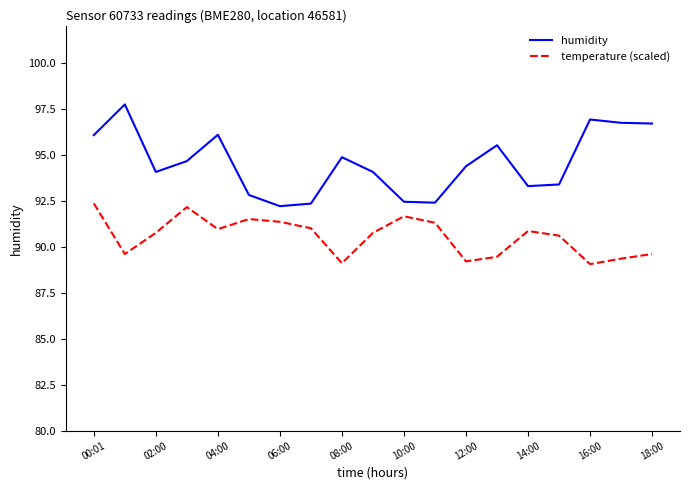

True or false: temperature (scaled) and humidity intersect in this chart.

False